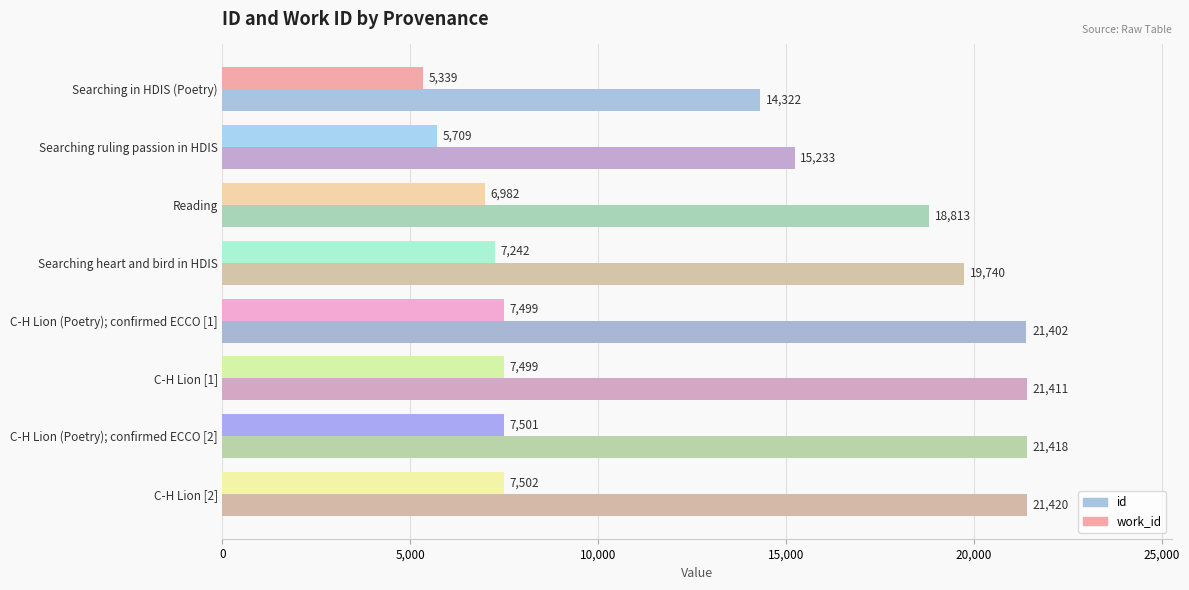

What is the difference between the maximum and minimum values in the work_id series?

2163